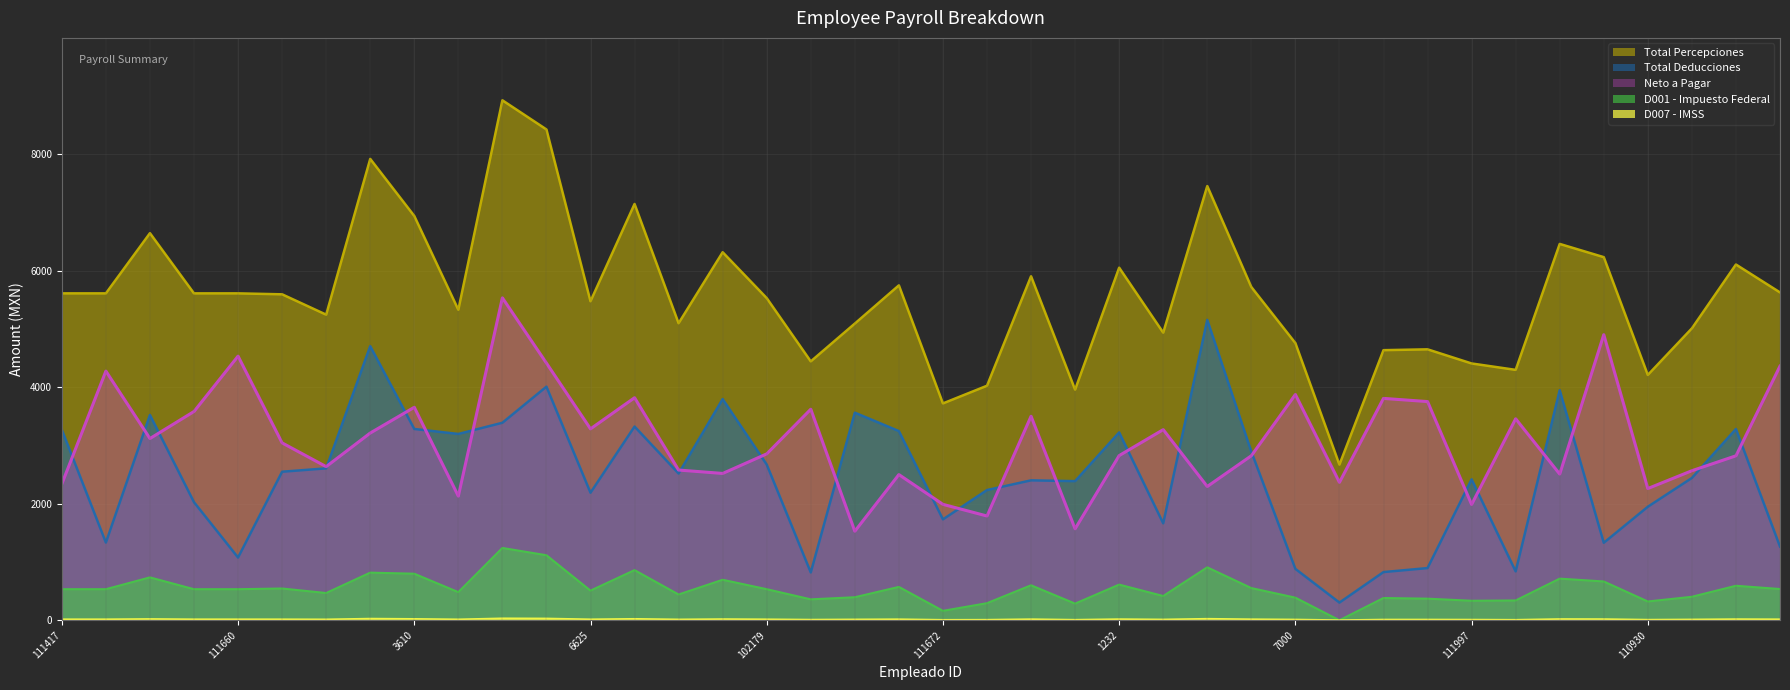

At 101062, list the series in order from smallest to largest.

D007 - IMSS, D001 - Impuesto Federal, Neto a Pagar, Total Deducciones, Total Percepciones